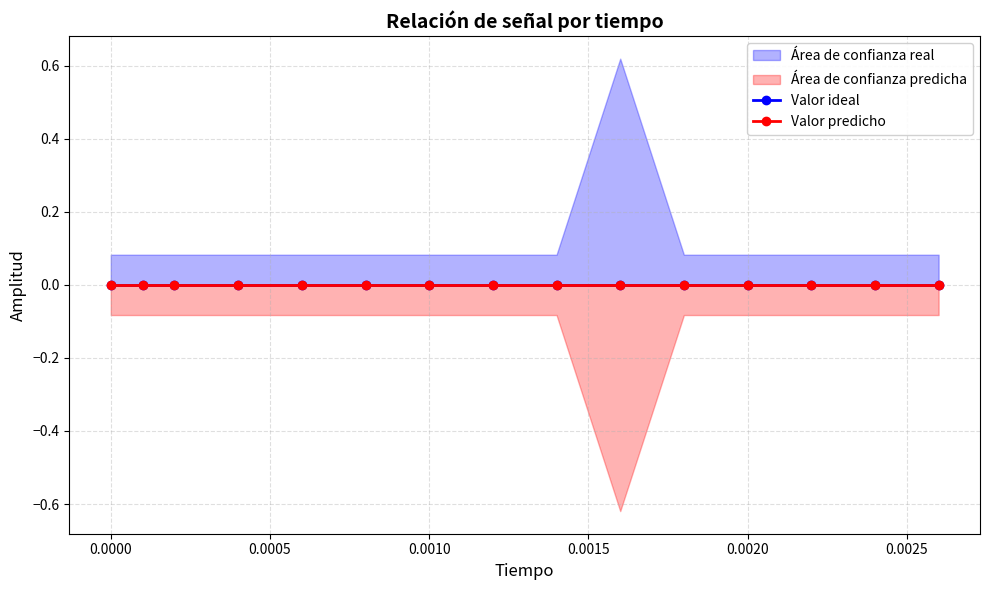

True or false: reference and low intersect in this chart.

False